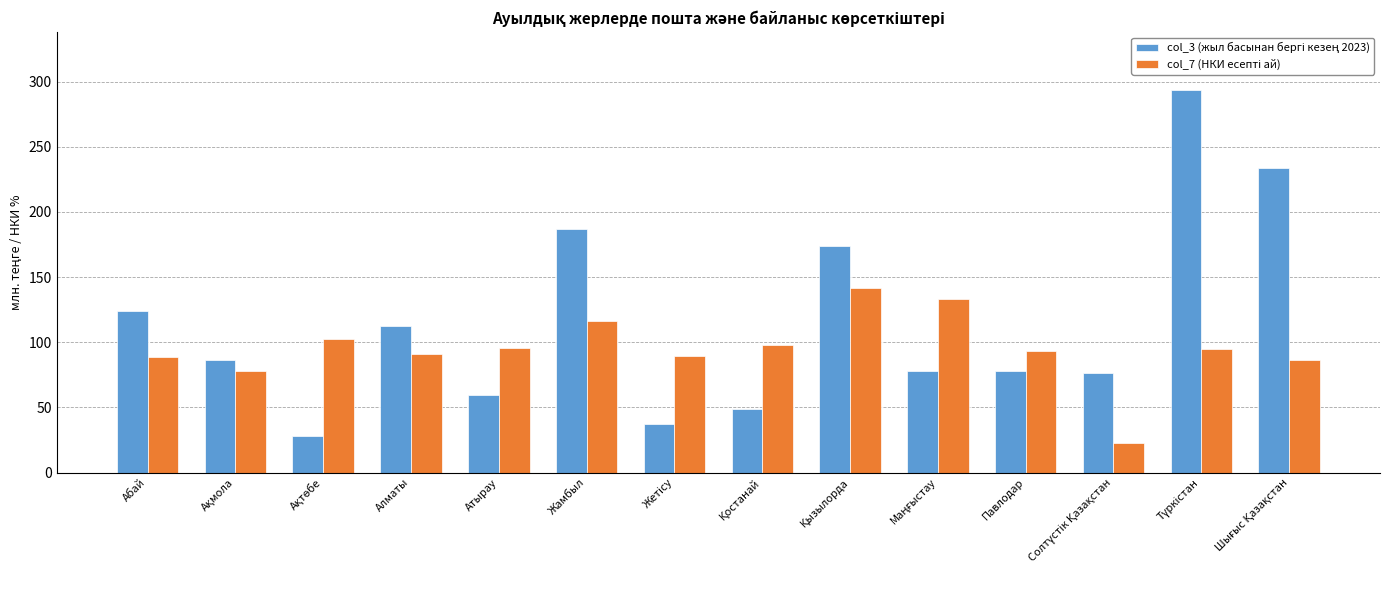

What position from the left is Абай?

1